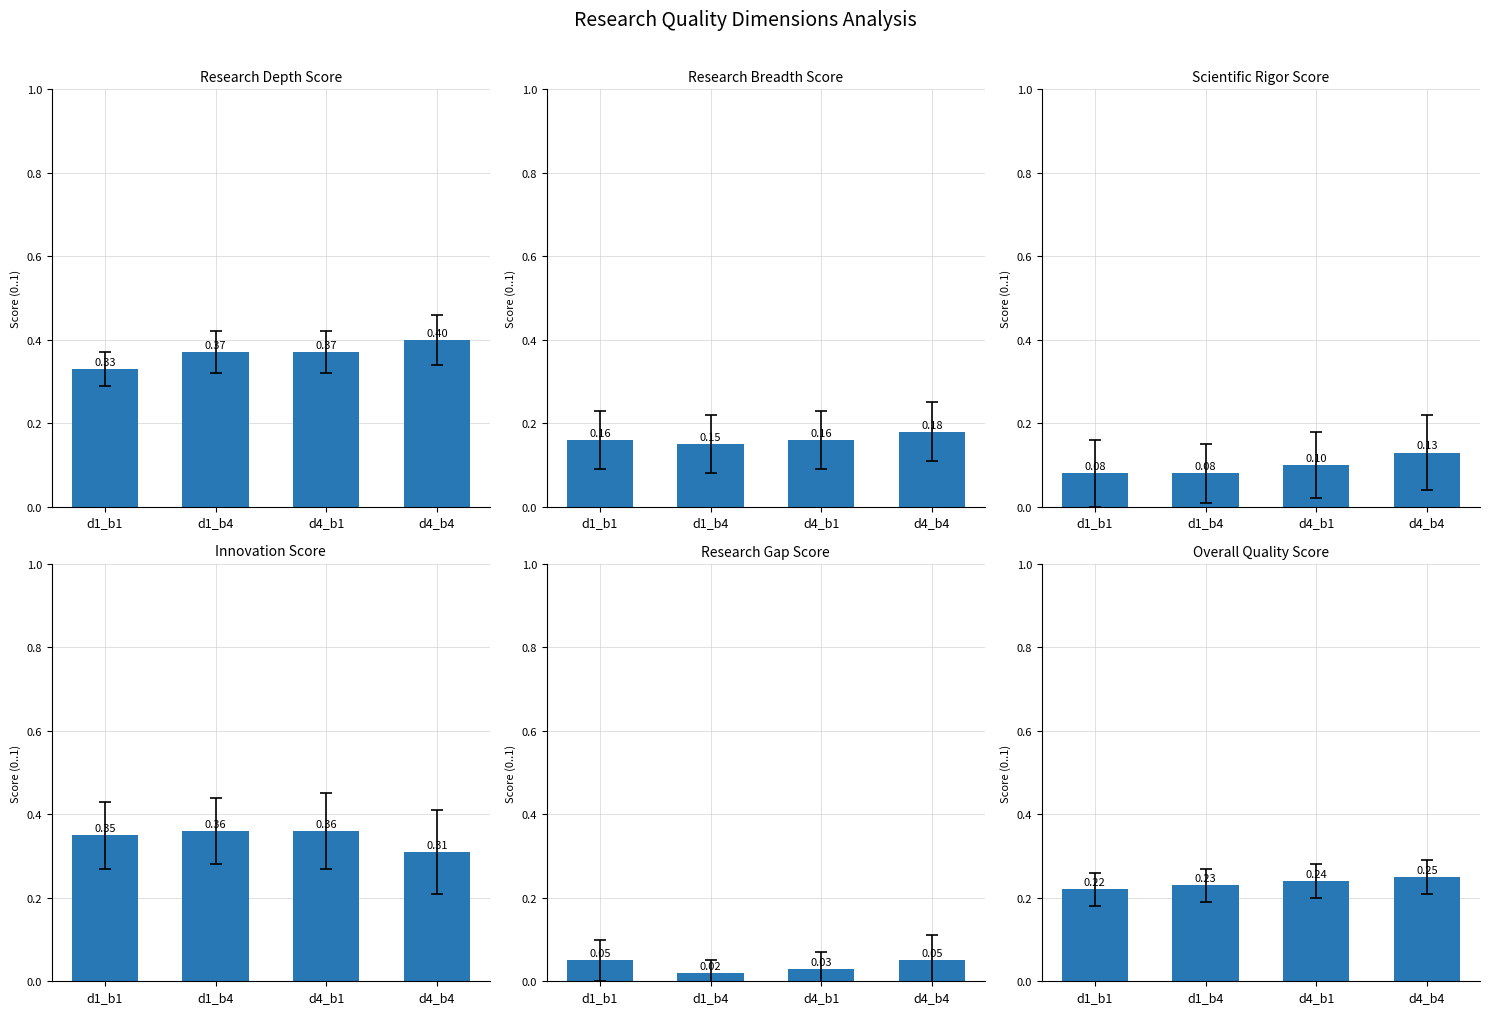

Reading right to left, what are all the values shown in this chart?

Research Depth Score: 0.4	0.4	0.4	0.3
Research Breadth Score: 0.2	0.2	0.1	0.2
Scientific Rigor Score: 0.1	0.1	0.1	0.1
Innovation Score: 0.3	0.4	0.4	0.3
Research Gap Score: 0.1	0.0	0.0	0.1
Overall Quality Score: 0.2	0.2	0.2	0.2